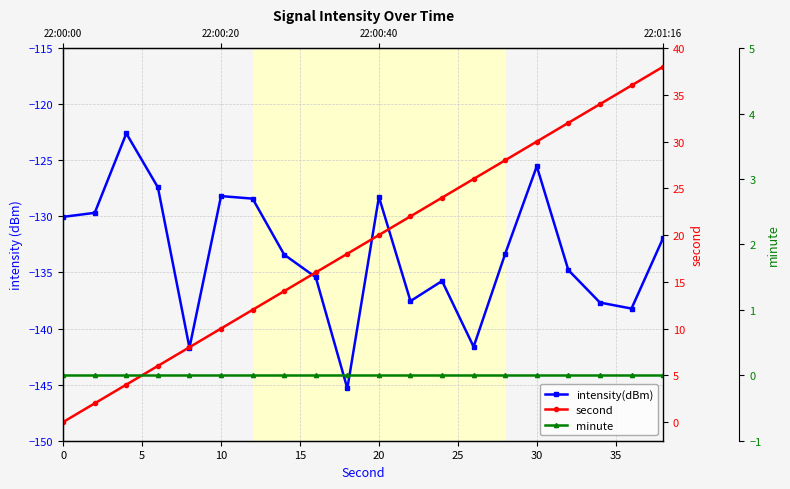

Which series has the largest range (max minus min)?

second